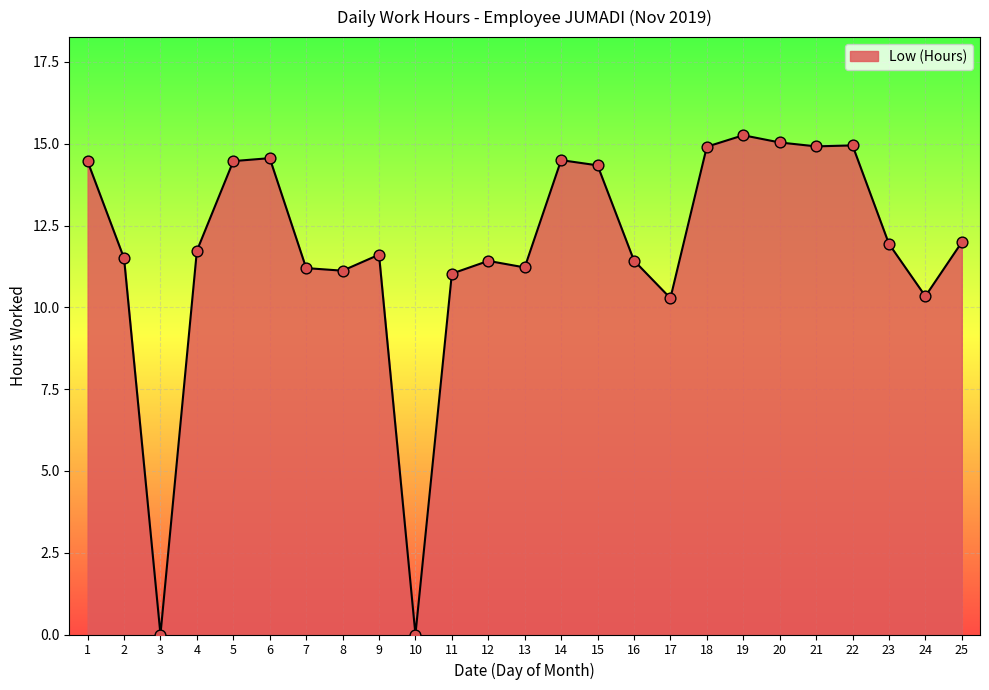

Between 3 and 11, which is larger?

11